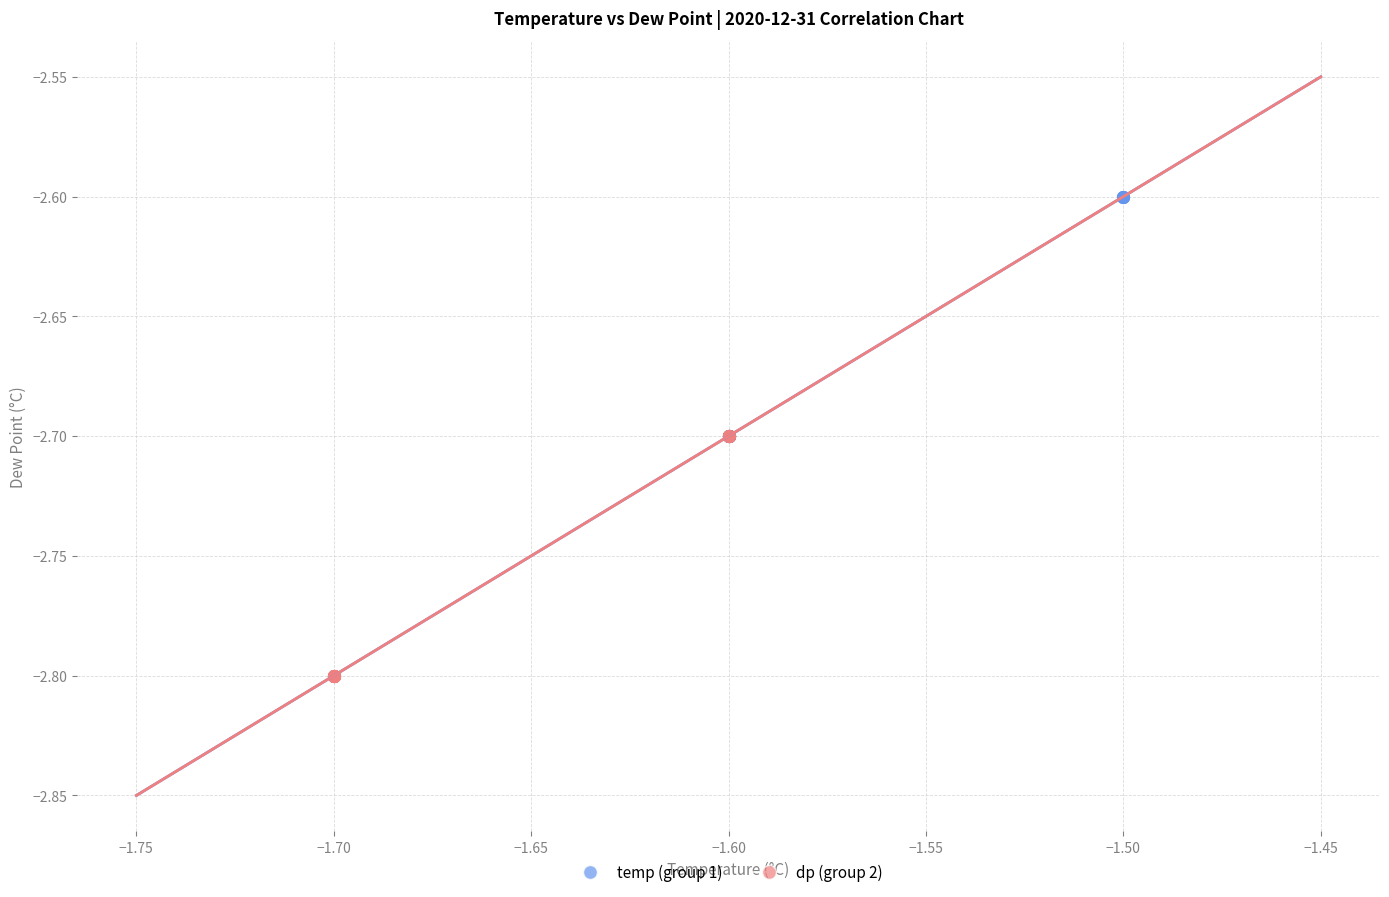

What are all the series names shown in the legend?

temp (group 1), dp (group 2)